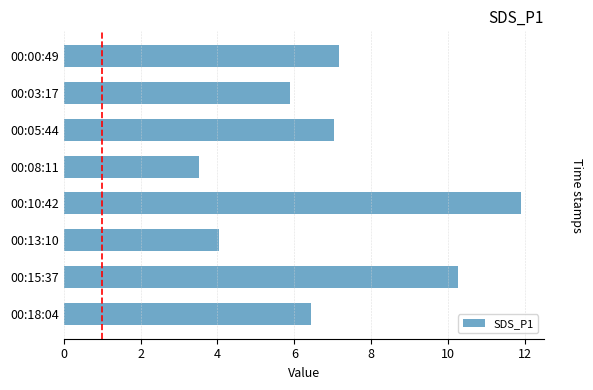

Are the bars horizontal?

Yes